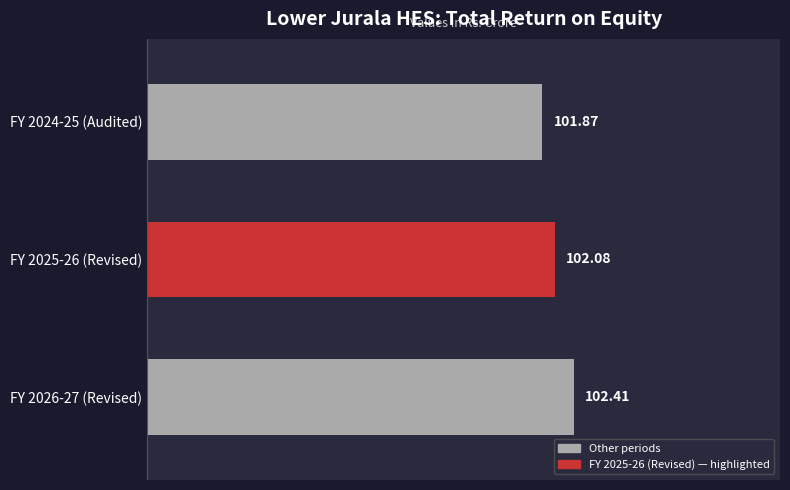

What is the sum of the values at FY 2024-25 (Audited) and FY 2026-27 (Revised)?

204.3